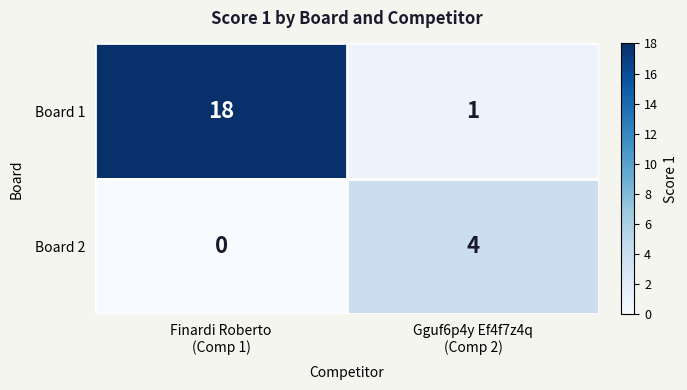

Which series has the widest spread of values?

Board 1